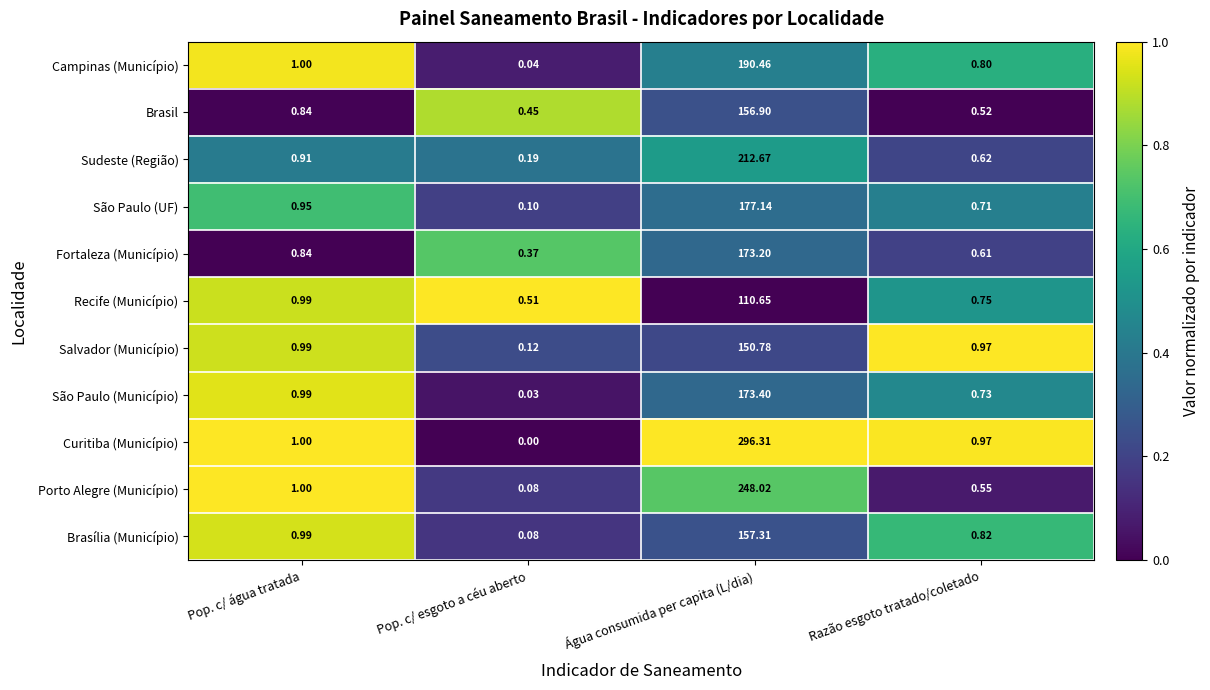

At which category does the chart reach its minimum across all series?

Pop. c/ esgoto a céu aberto